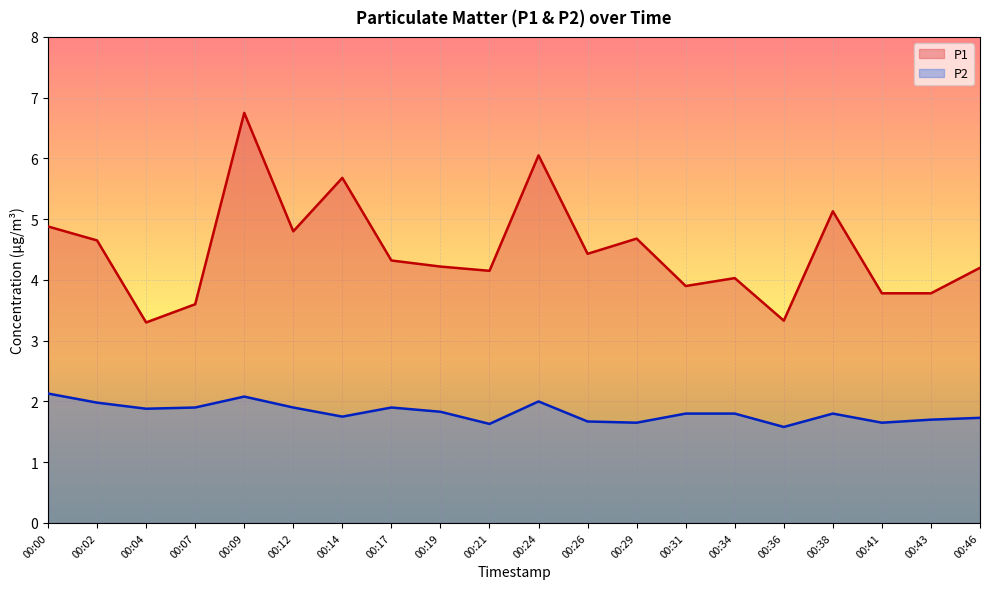

True or false: P2 and P1 cross at least once.

False